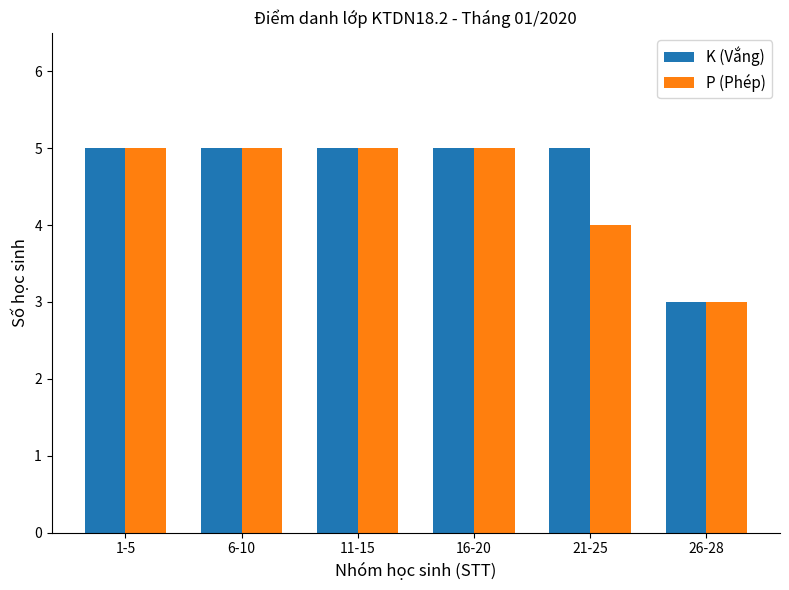

Reading left to right, list all the values displayed in this chart.

K (Vắng): 5	5	5	5	5	3
P (Phép): 5	5	5	5	4	3